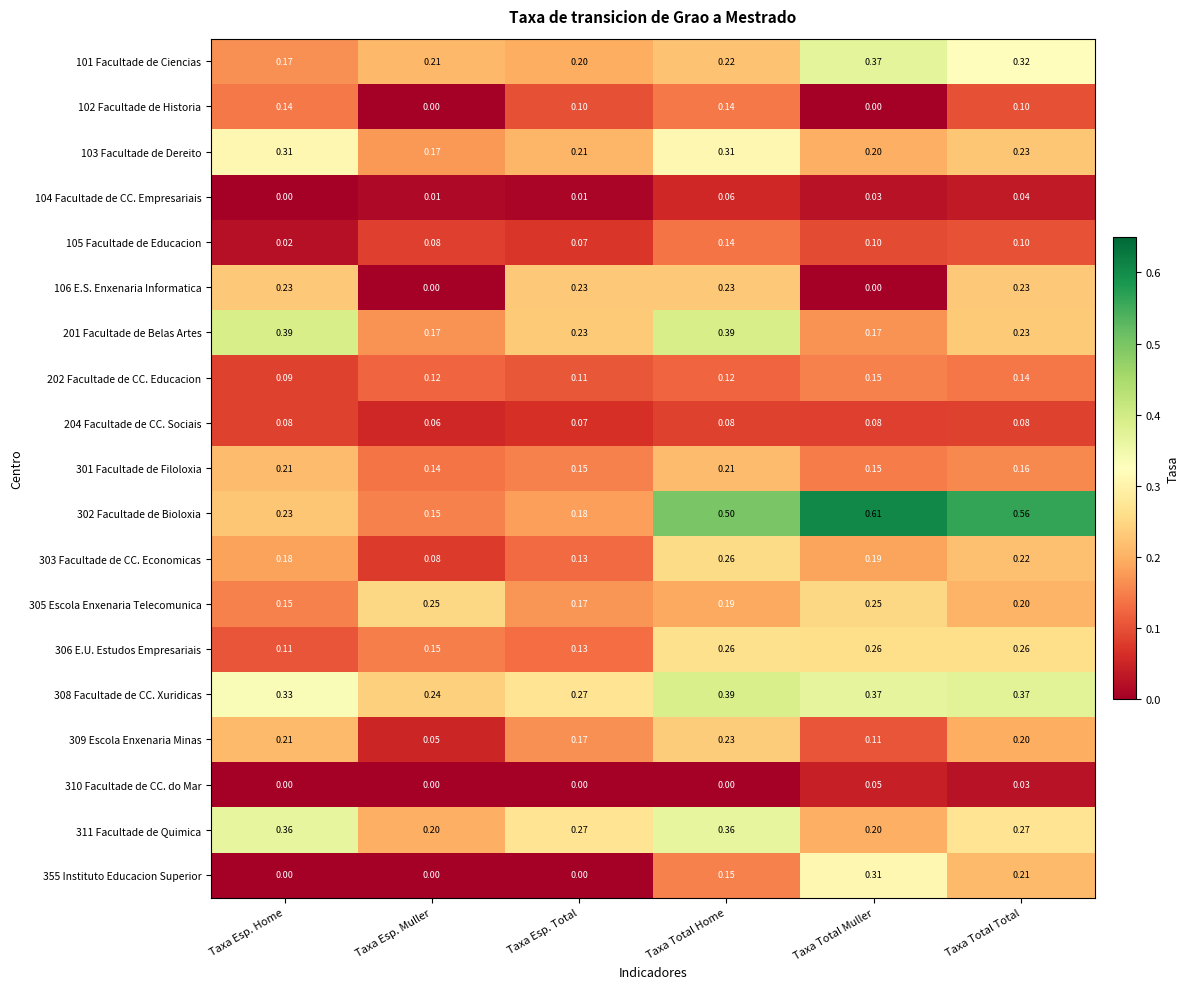

At which label is 105 Facultade de Educacion closest to 0?

Taxa Esp. Home